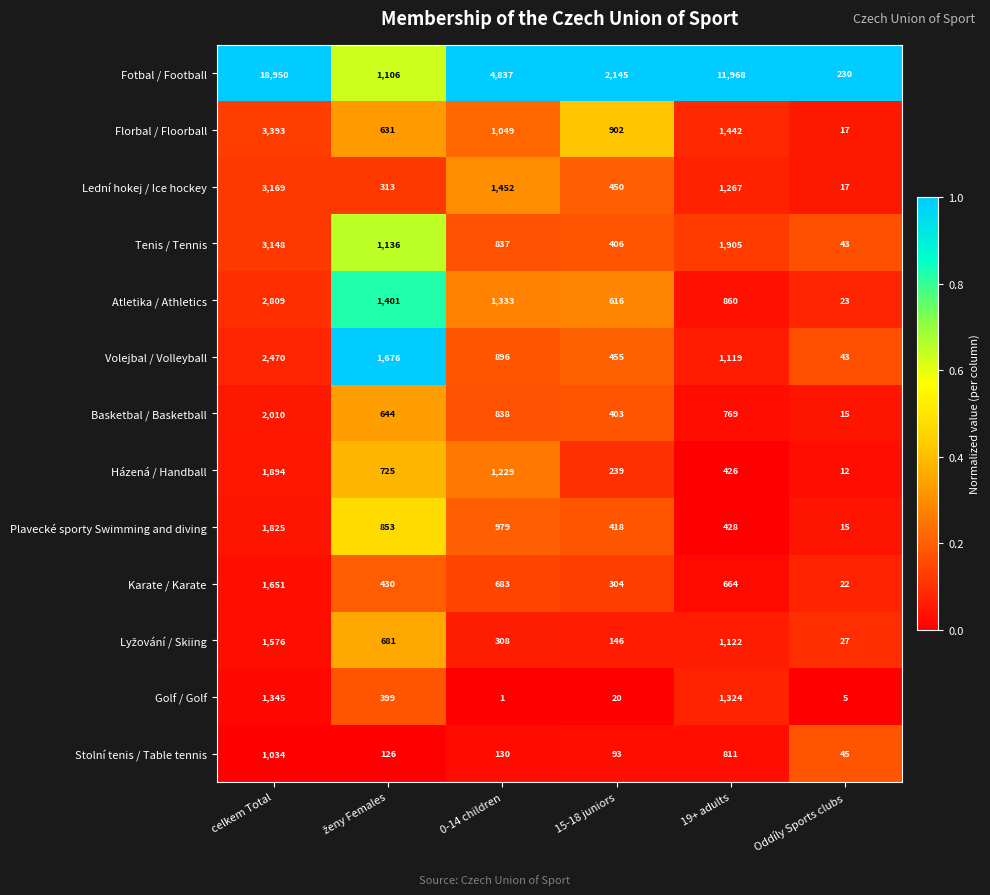

Count the number of data series in this chart.

13